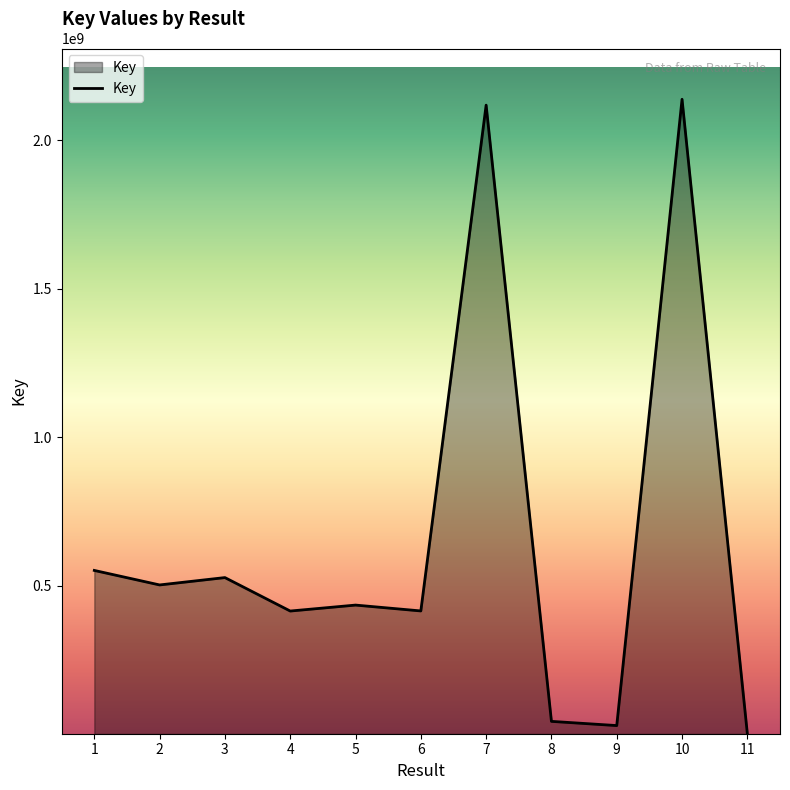

Which category has the highest value across all series?

10